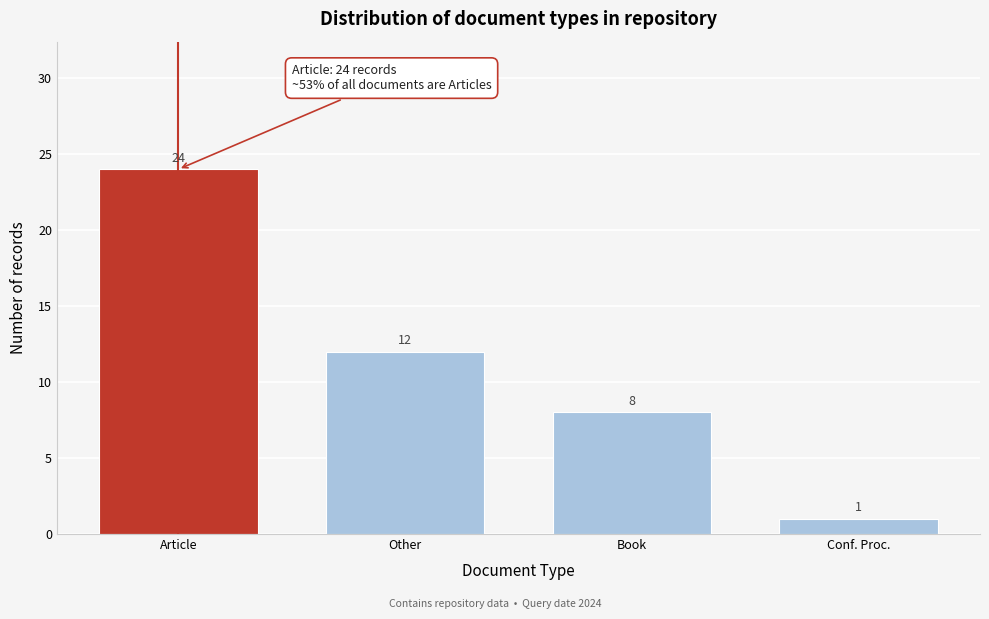

Reading left to right, what are all the values shown in this chart?

24	12	8	1